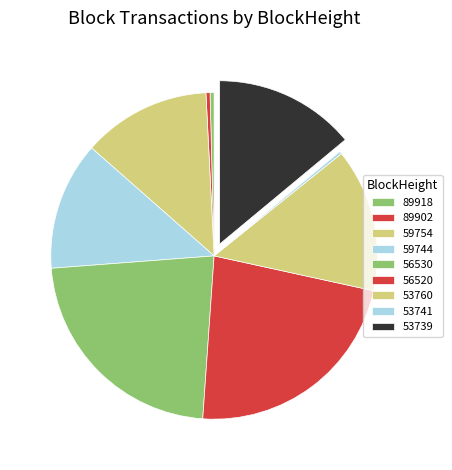

What percentage is NOT represented by 56530?

77.3%